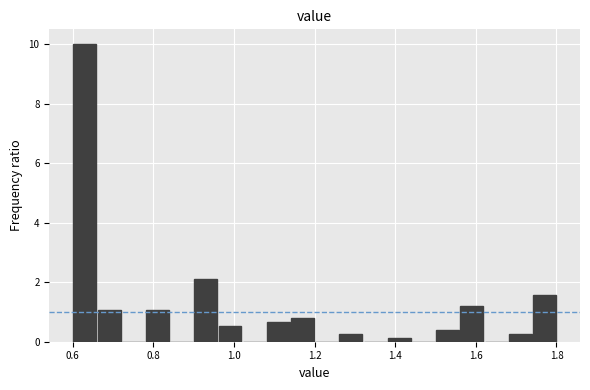

Read against the x-axis, roughly where is the centre of the tallest bar?

0.64